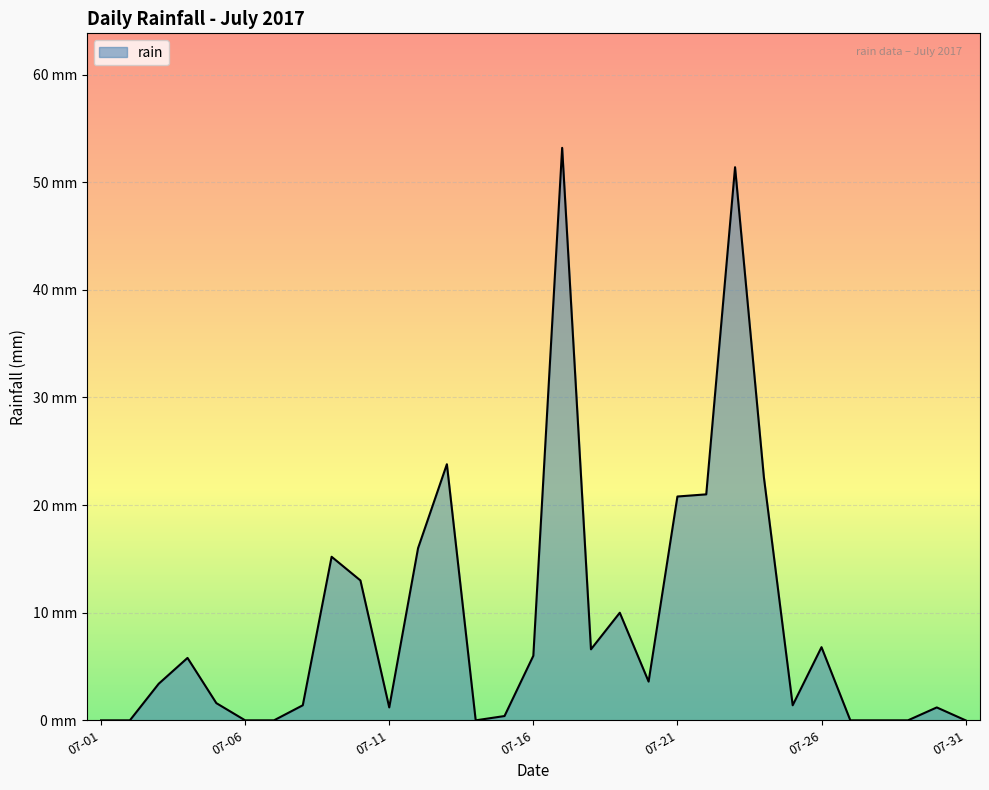

At which label does the data first exceed 3?

2017-07-03